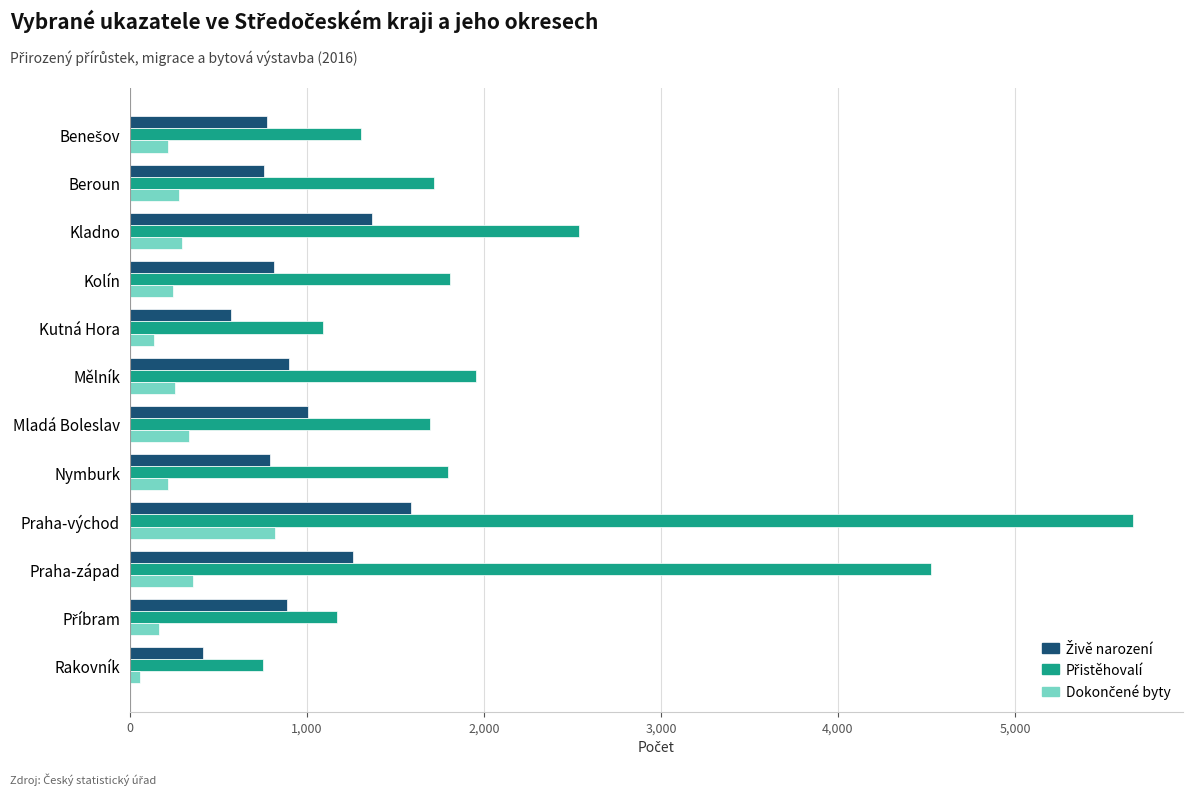

At which category is the sum across all series the highest?

Praha-východ